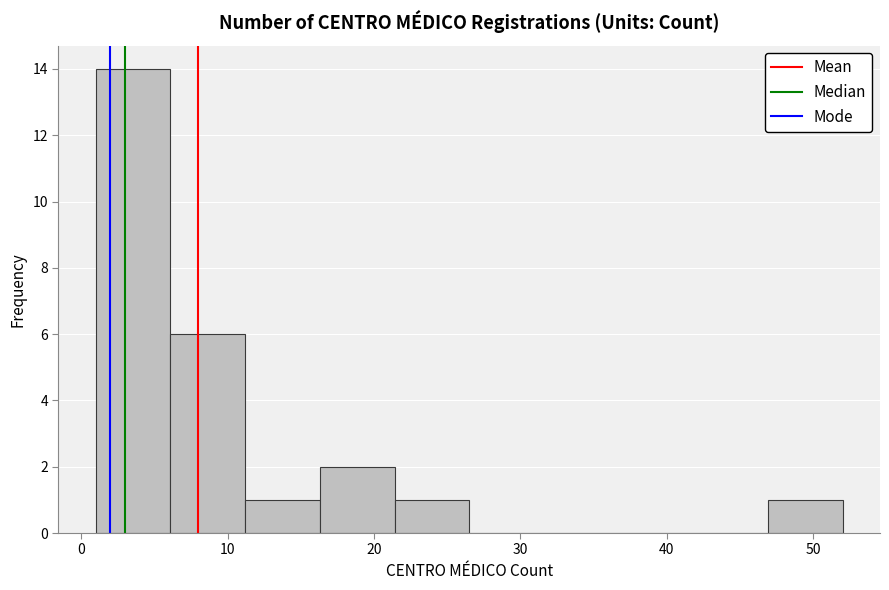

Reading left to right, transcribe this chart: for each bar, give the range it covers on the x-axis and its height. Neither the bar edges nor the heights are printed on the chart, so give them approximately, as read against the axes.

1.0 to 6.1: 14
6.1 to 11.2: 6
11.2 to 16.3: 1
16.3 to 21.4: 2
21.4 to 26.5: 1
26.5 to 31.6: 0
31.6 to 36.7: 0
36.7 to 41.8: 0
41.8 to 46.9: 0
46.9 to 52.0: 1